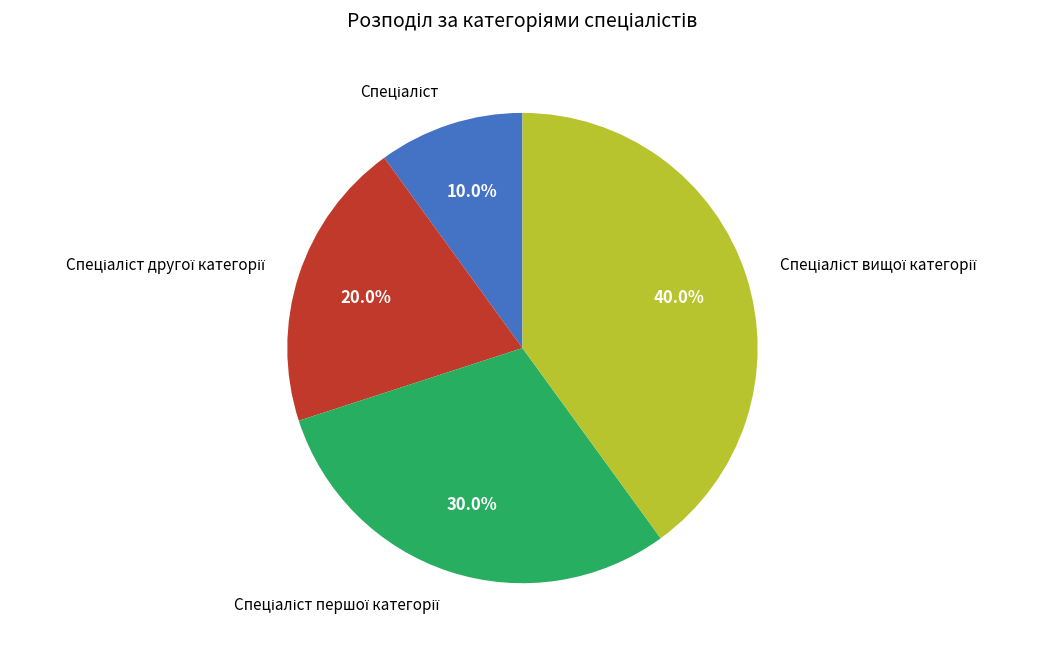

Is there a majority slice in this chart?

No